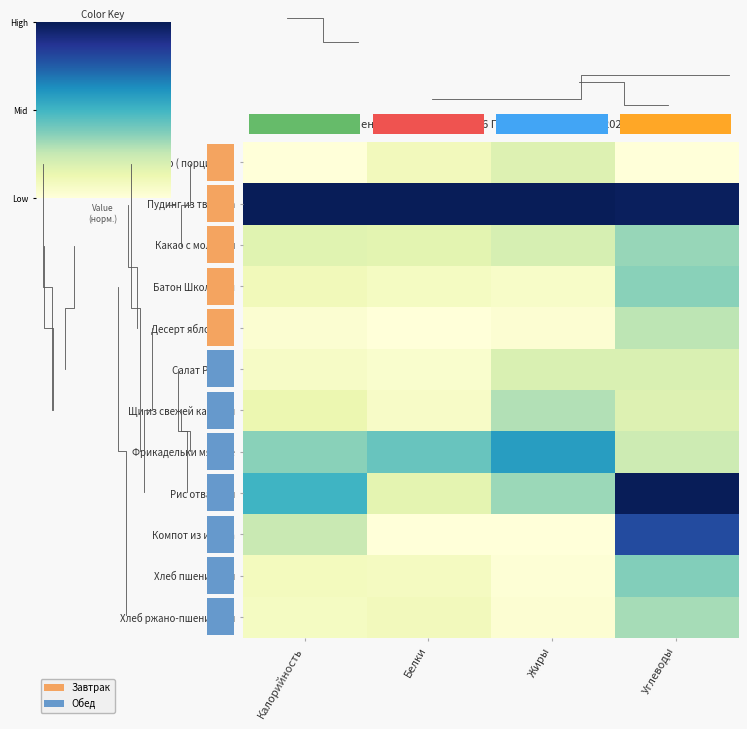

The value of Батон Школьный at Белки is 0.0. True or false?

False